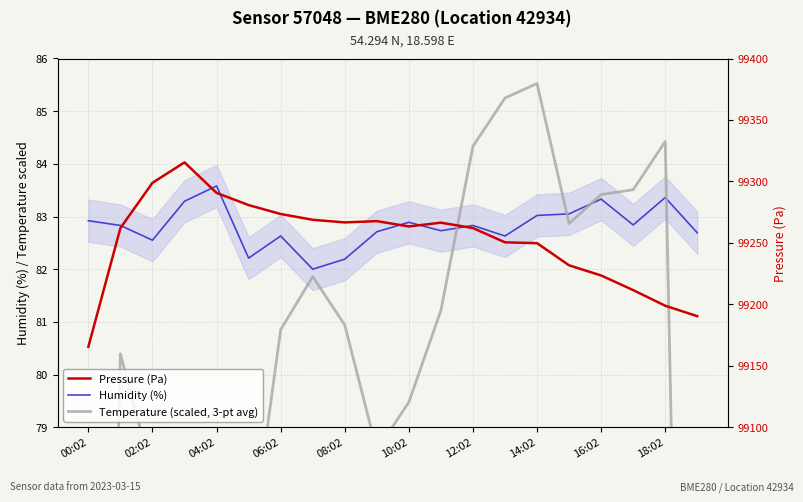

What is the maximum value for Humidity (%)?

83.6